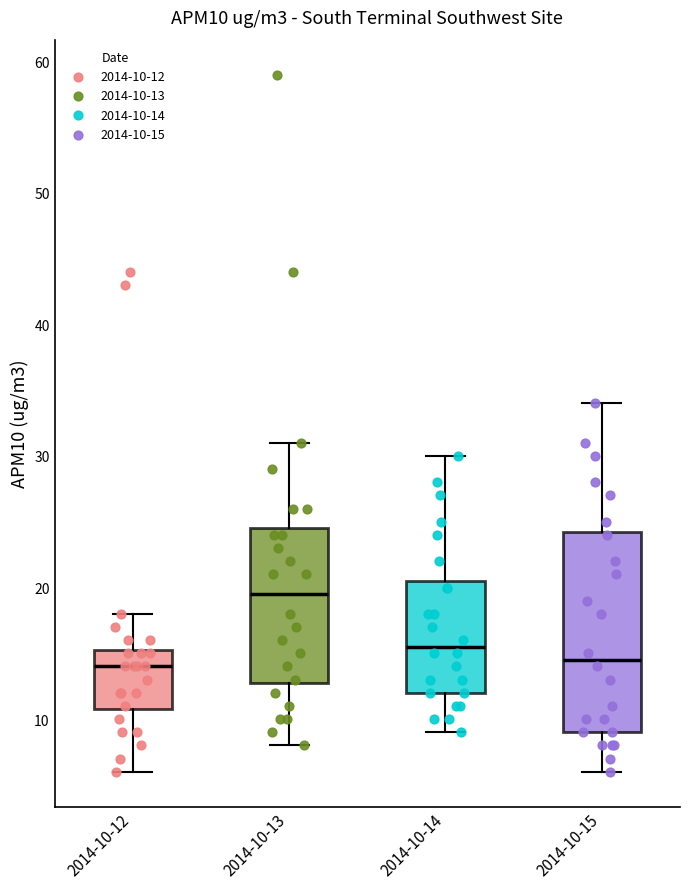

Reading left to right, transcribe this box plot: for each box, give where its median line is, the range the box spans, and where its two whiskers end, as read against the y-axis. The values are not printed on the chart, so give them approximately, as read against the axis.

2014-10-12: median 14, box 11 to 15, whiskers 6 to 18
2014-10-13: median 20, box 13 to 25, whiskers 8 to 31
2014-10-14: median 16, box 12 to 21, whiskers 9 to 30
2014-10-15: median 15, box 9 to 24, whiskers 6 to 34